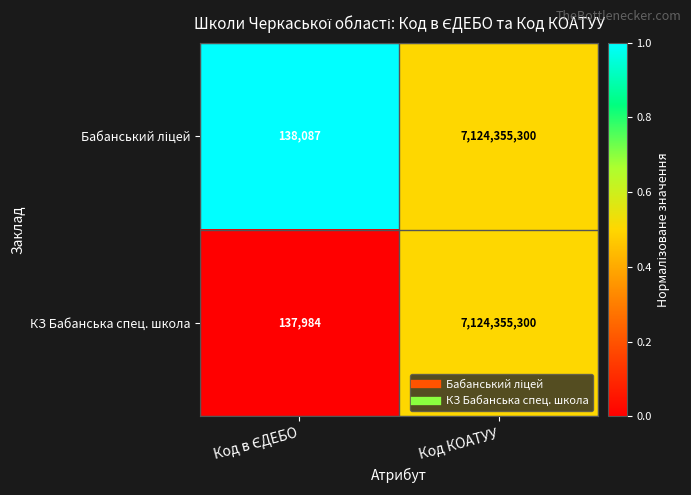

What is the maximum value shown in the chart?

7124355300